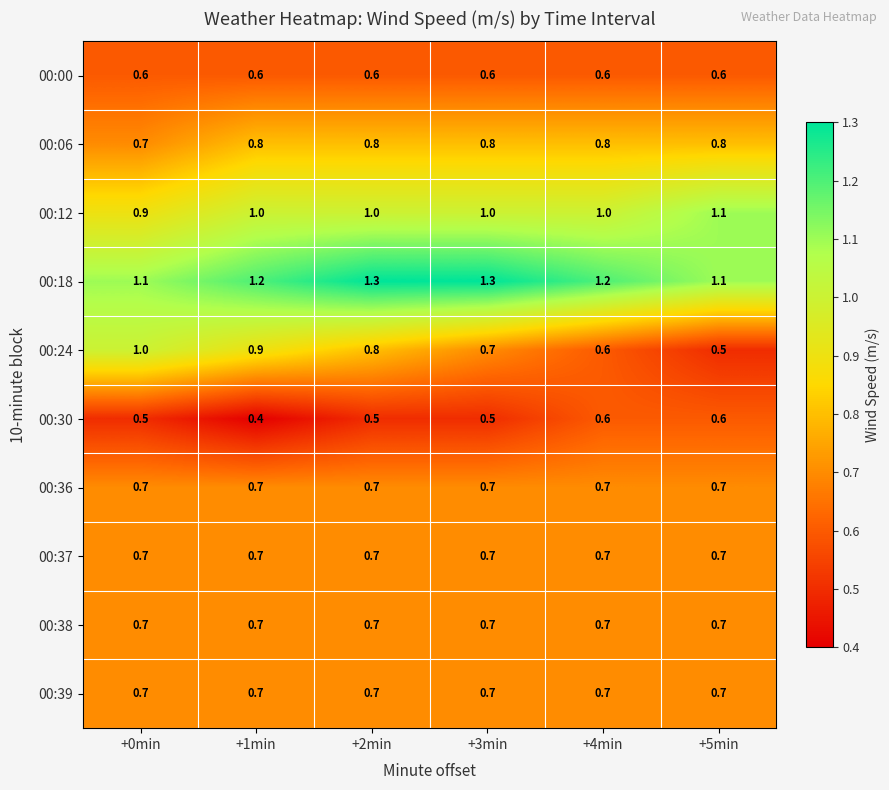

What is the smallest value displayed?

0.4